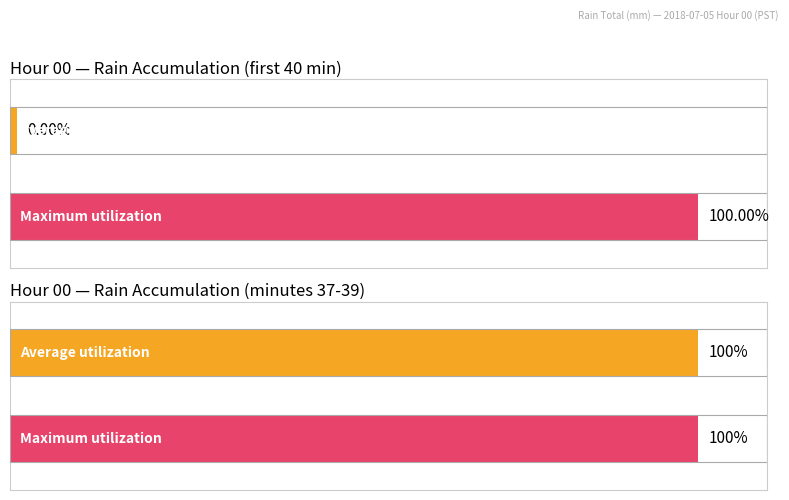

Between 23 and 13, which is larger?

23